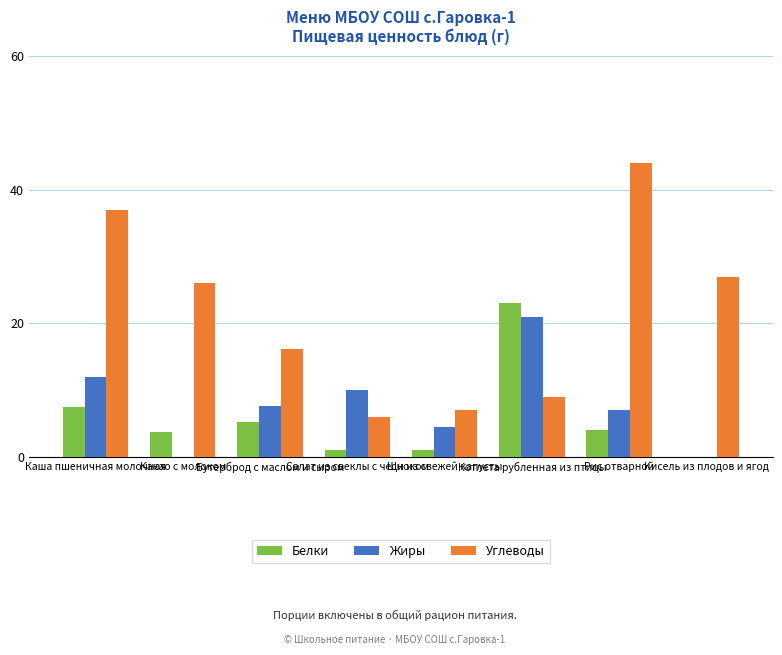

What is the approximate value of Жиры at Щи из свежей капусты?

4.5